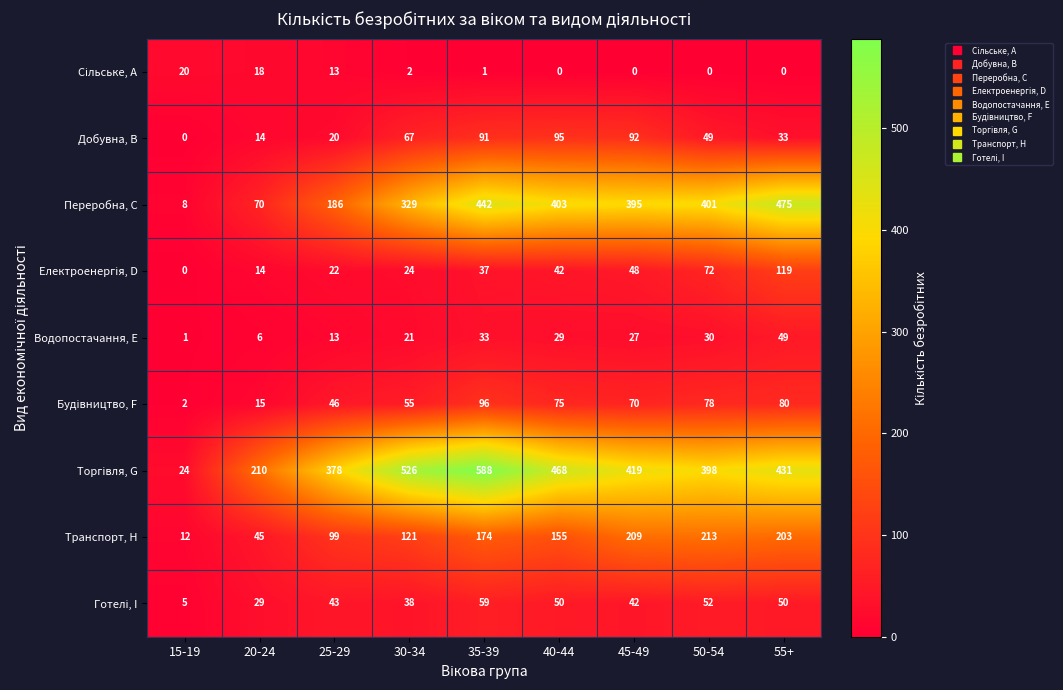

How many series are shown in this chart?

9